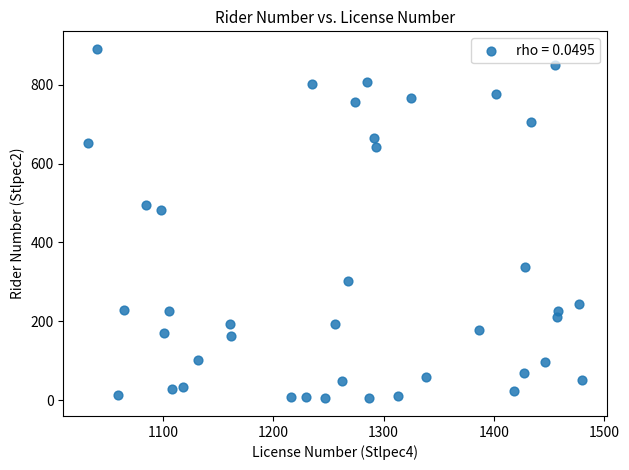

What Y value in the scatter plot is closest to 447?

481